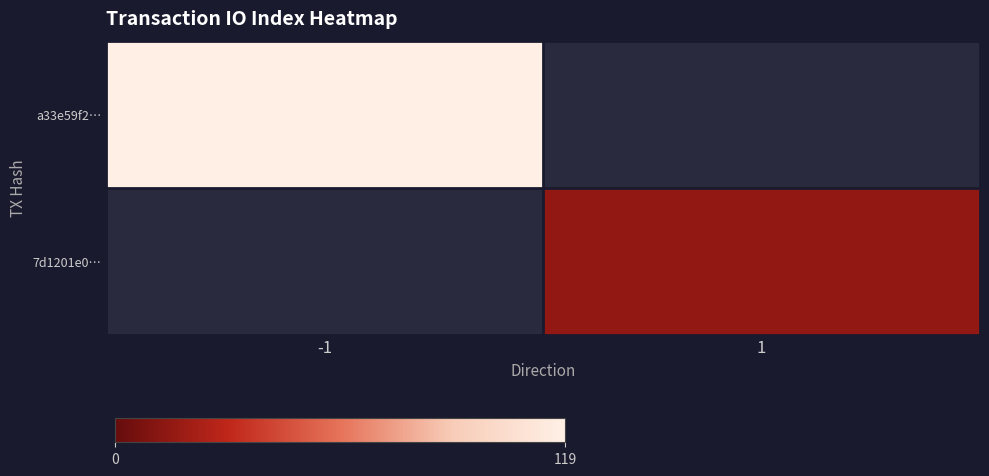

At which category does the chart reach its minimum across all series?

1